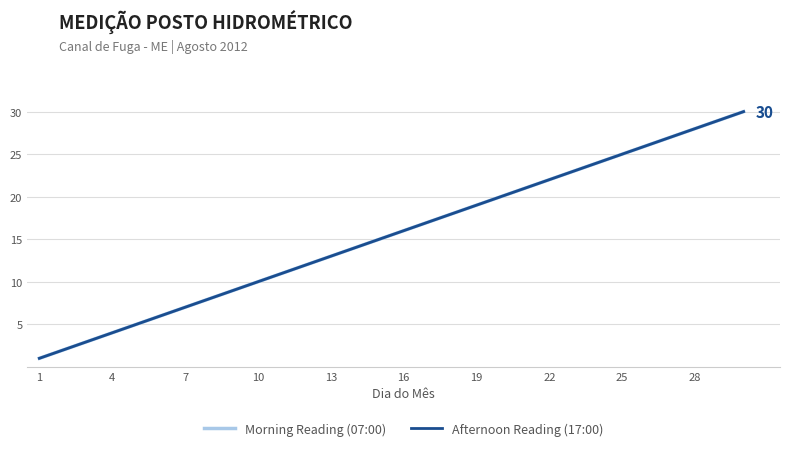

What is the highest value of the Afternoon Reading (17:00) series?

30